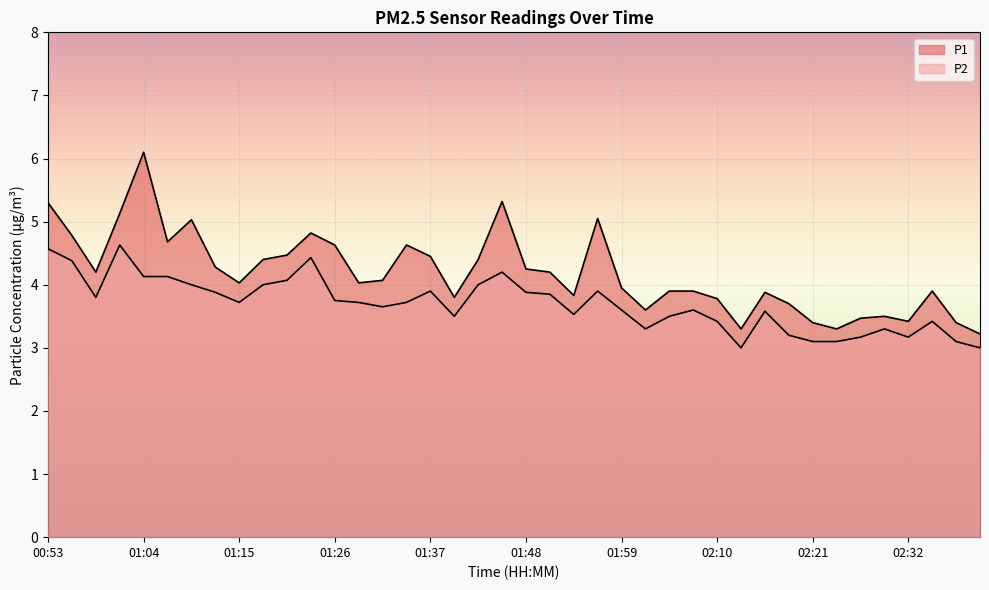

What is the total value across all series at 00:56?

9.2